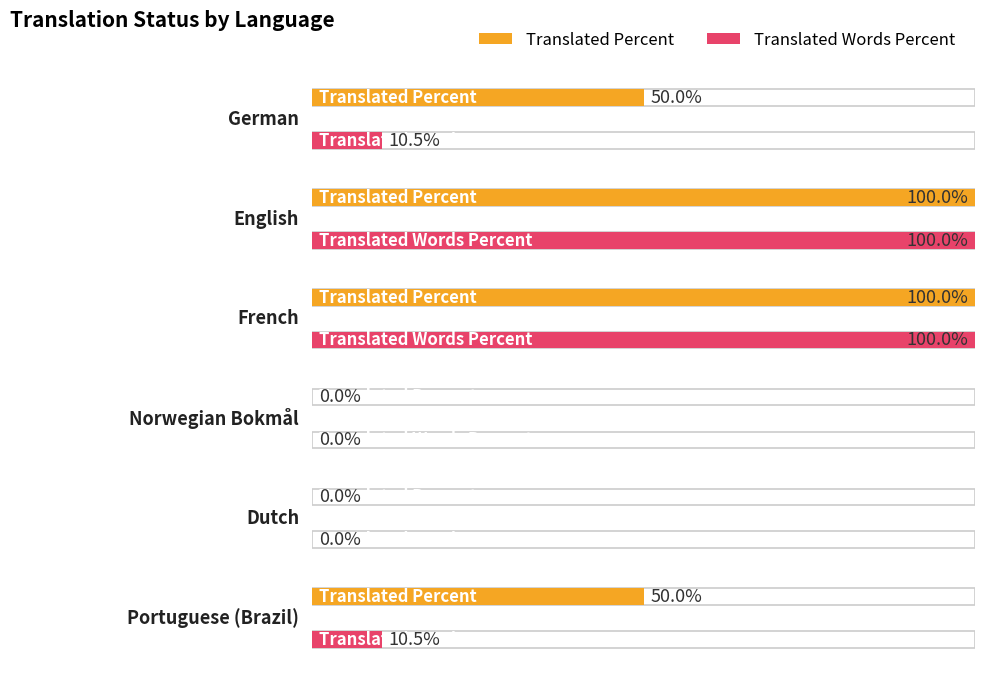

Reading left to right, list all the values displayed in this chart.

translated_percent: German=50.0	English=100.0	French=100.0	Norwegian Bokmål=0.0	Dutch=0.0	Portuguese (Brazil)=50.0
translated_words_percent: German=10.5	English=100.0	French=100.0	Norwegian Bokmål=0.0	Dutch=0.0	Portuguese (Brazil)=10.5